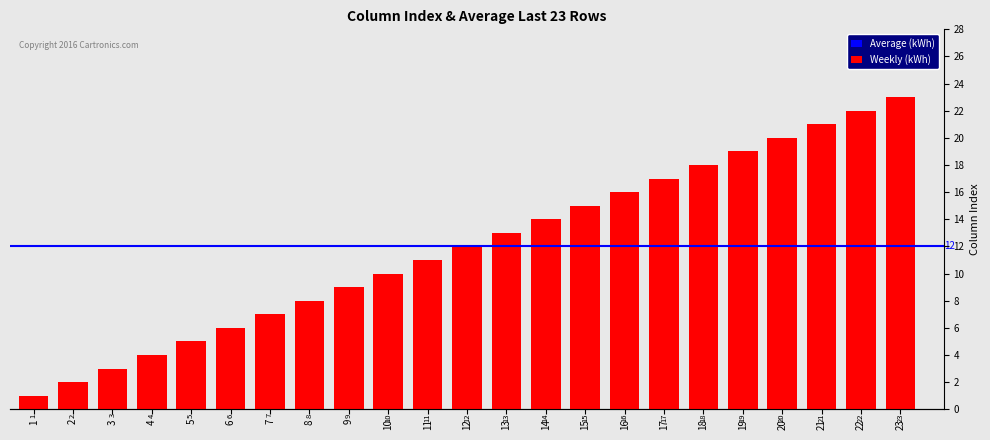

At which category does the chart reach its peak across all series?

23